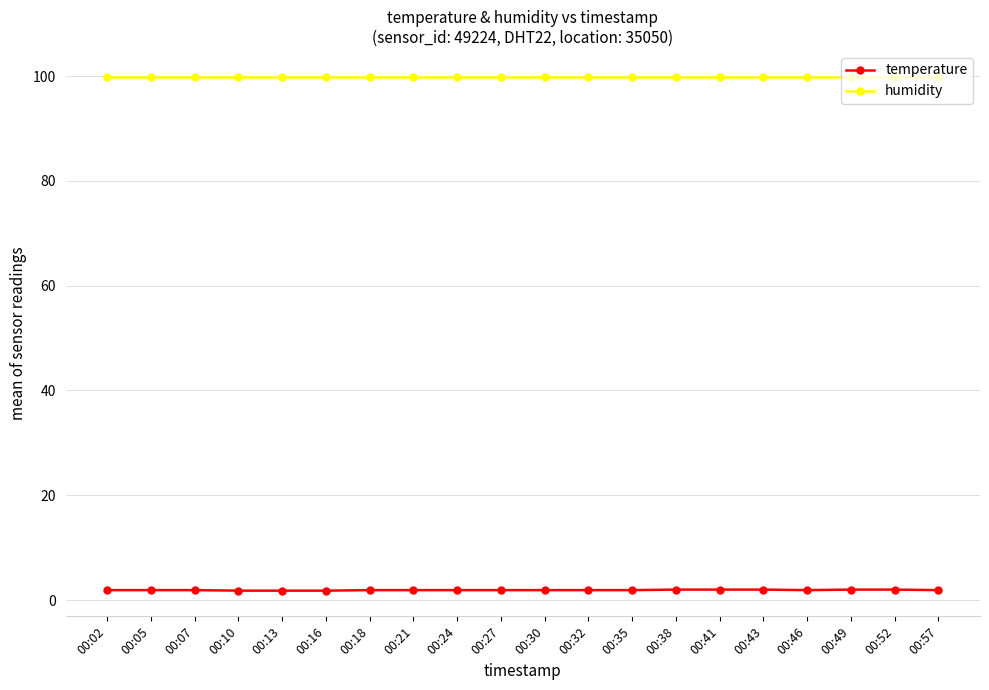

Rank the series by their maximum value, from lowest to highest.

temperature, humidity